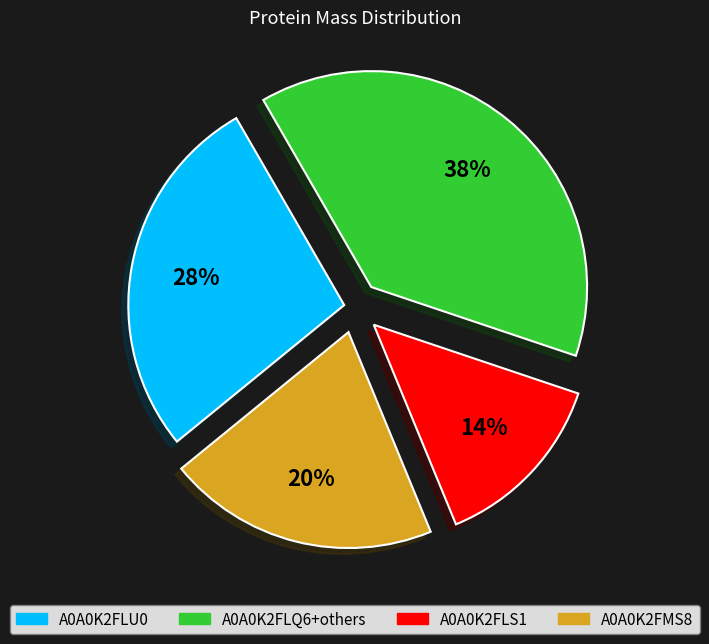

To the nearest percent, what is the average slice percentage?

25%